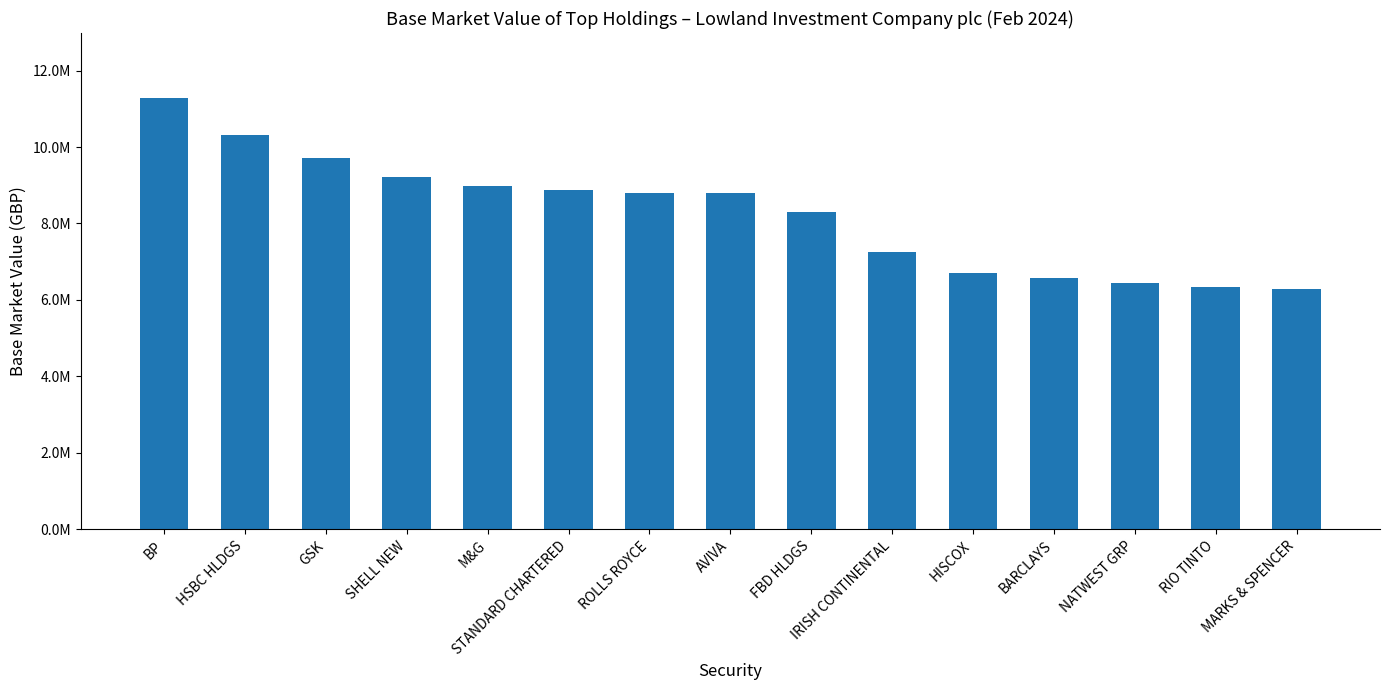

Are the bars horizontal?

No